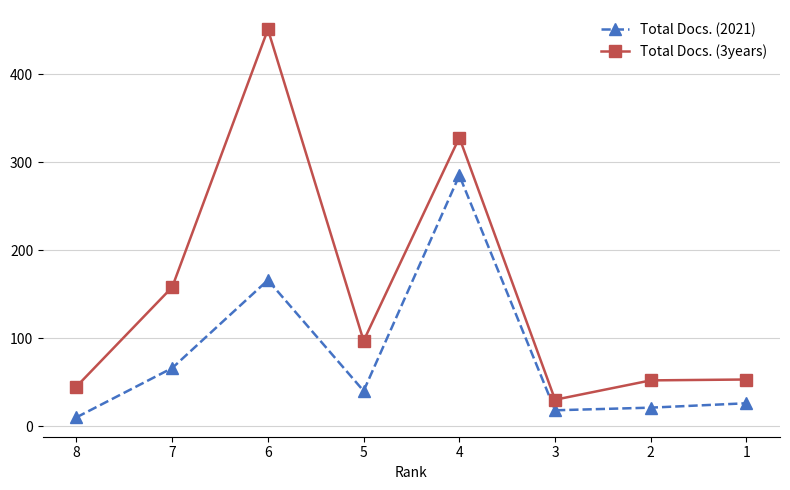

Is it true that Total Docs. (2021) equals 40 at 5?

True